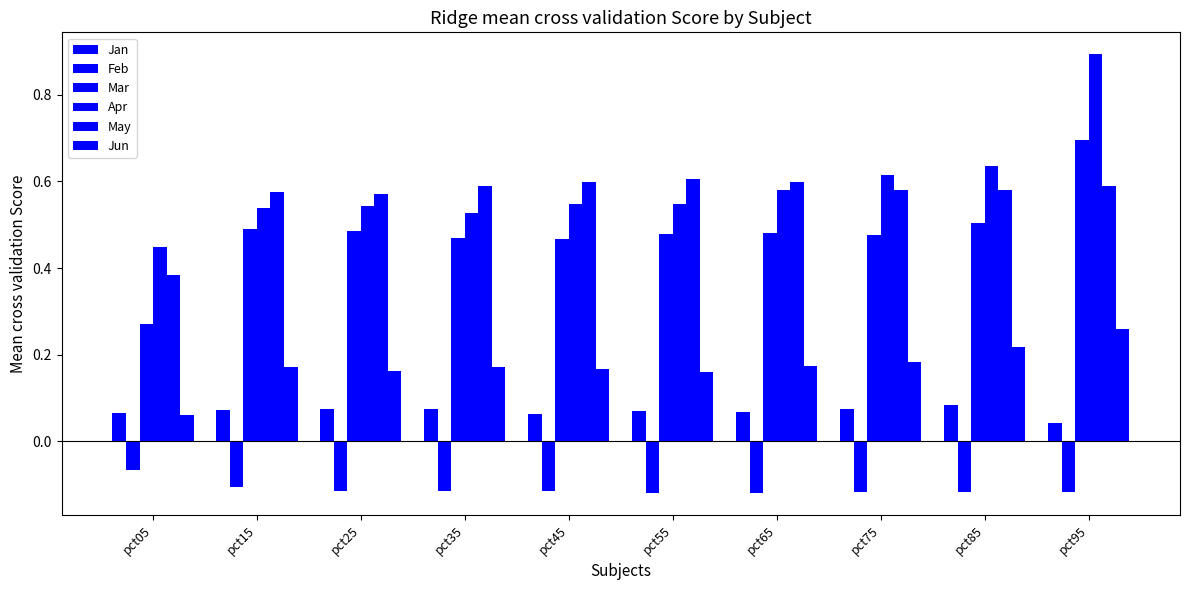

Which series has the widest spread of values?

Apr